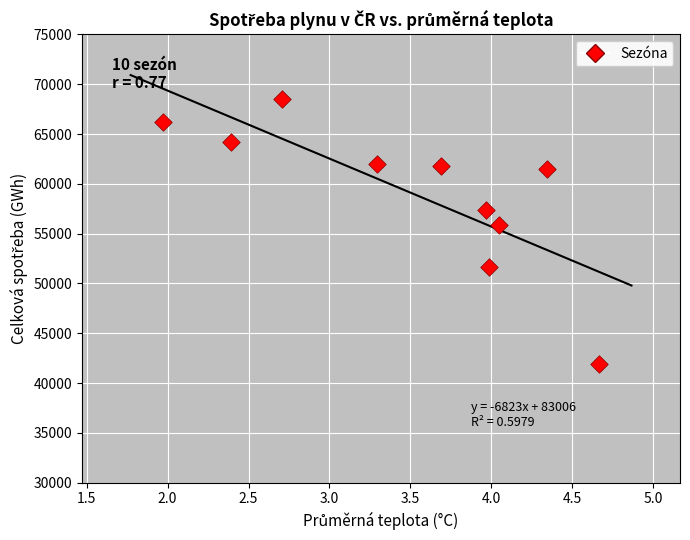

What Y value in the scatter plot is closest to 55174?

55870.6